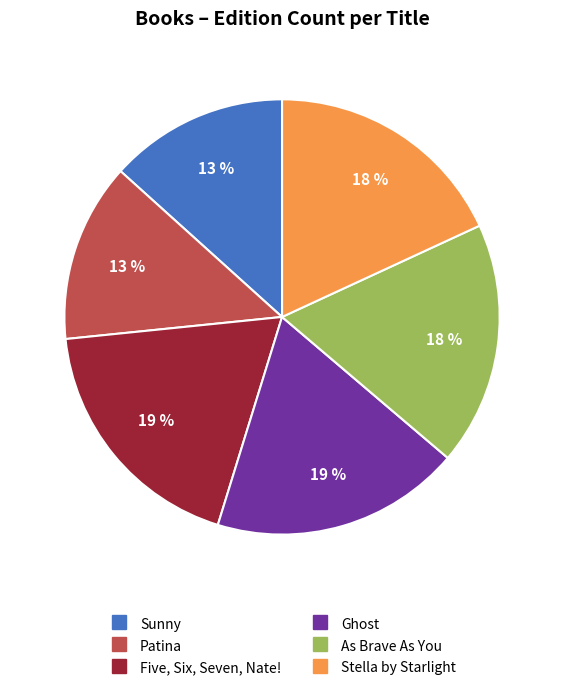

To the nearest percent, what is the combined percentage of Stella by Starlight and Sunny?

31%